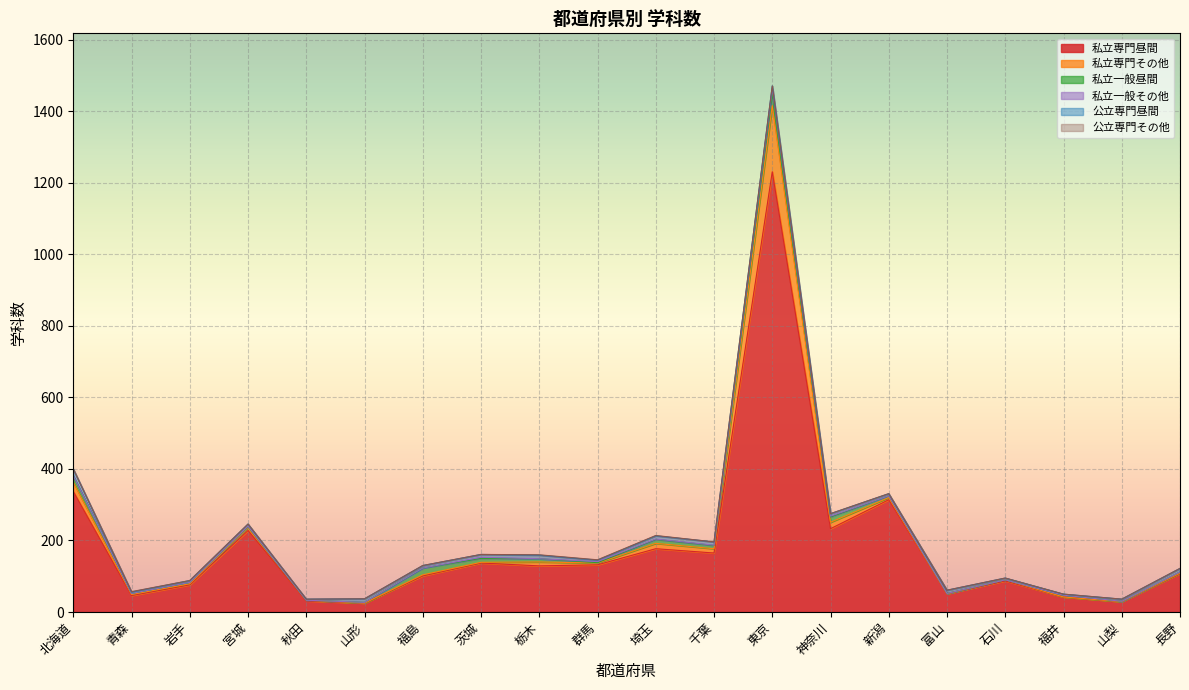

How many lines are shown in the chart?

6